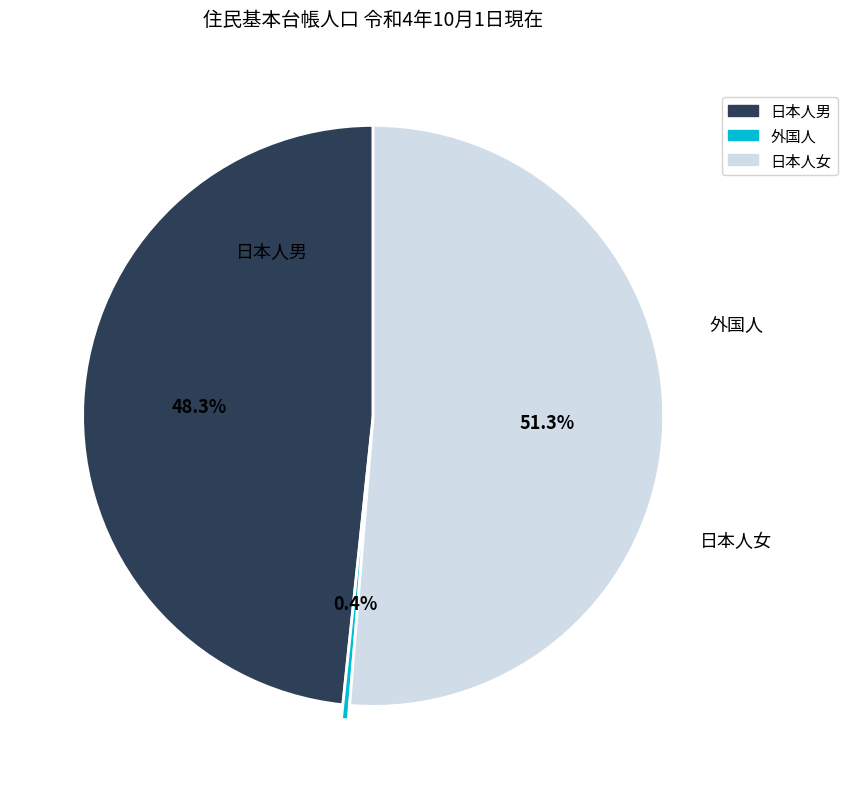

Is there a majority slice in this chart?

Yes